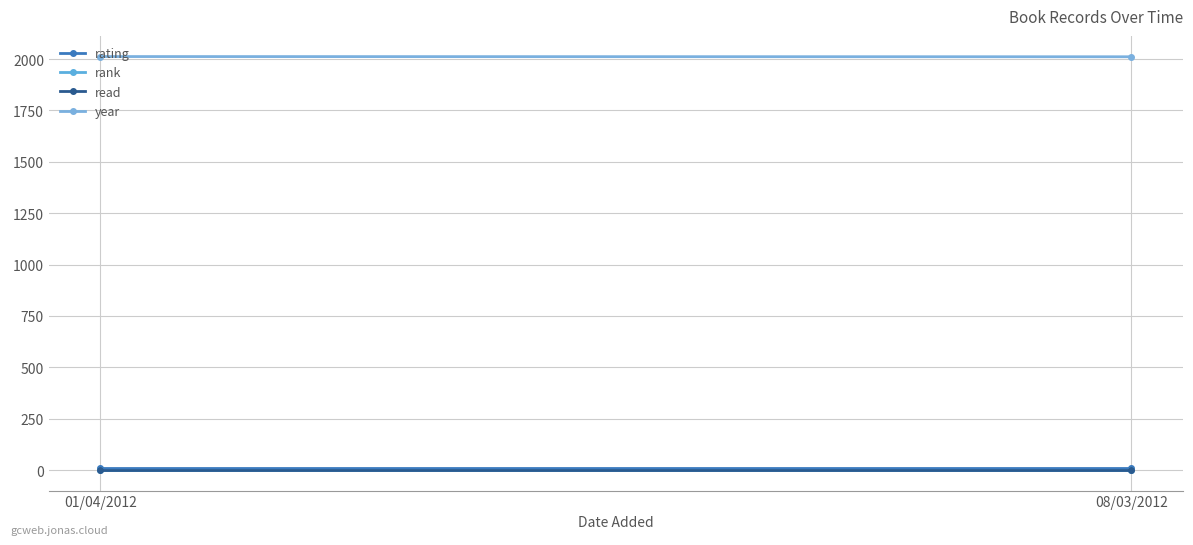

What is the label of the 1st point from the right?

08/03/2012